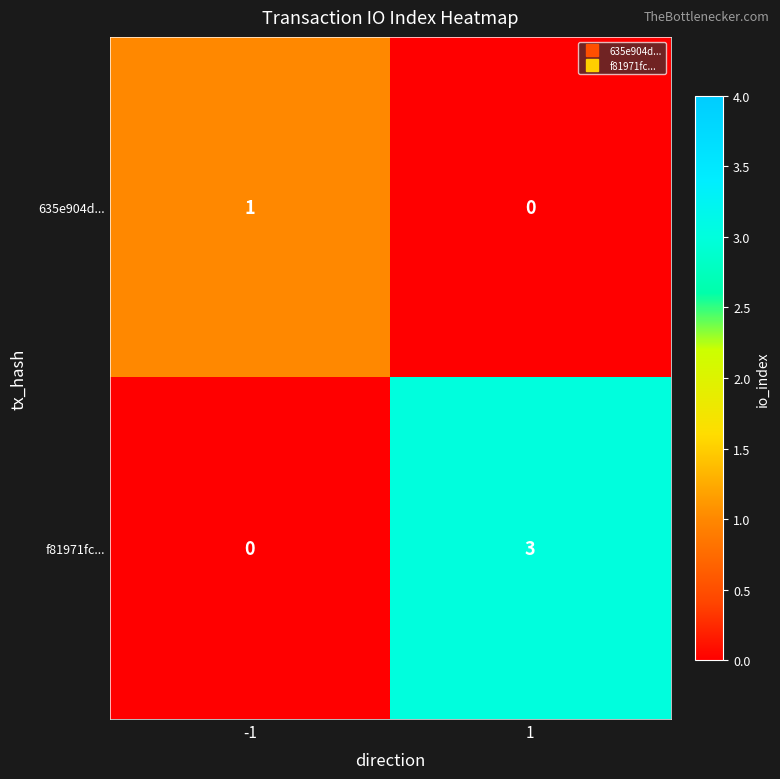

Is it true that 635e904d... equals 0 at 1?

True